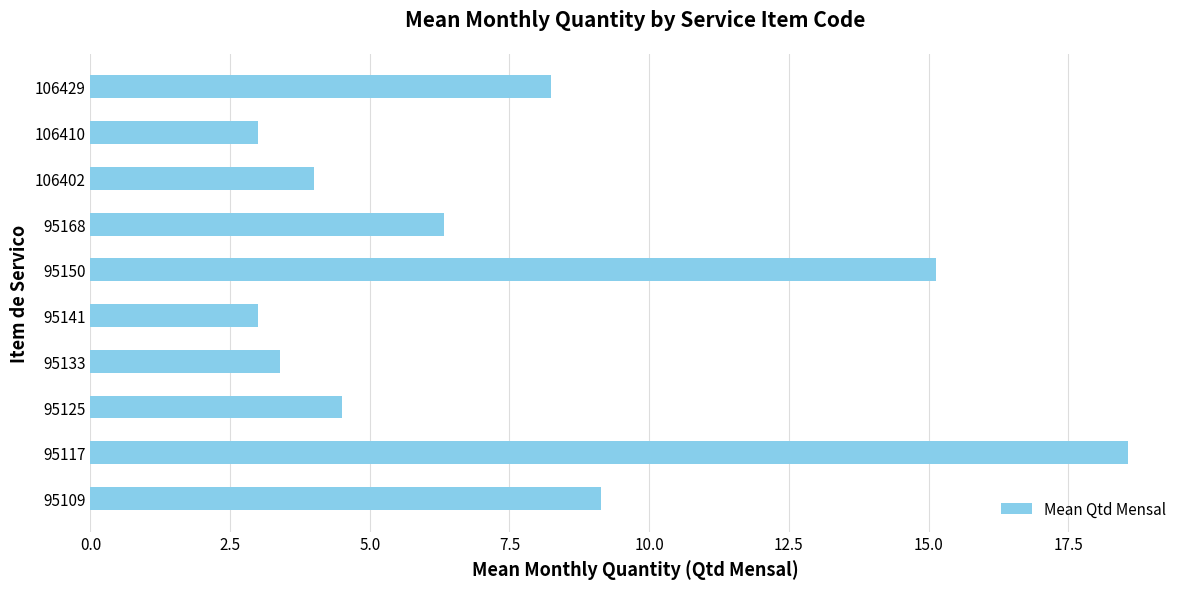

Is it true that the value at 95150 is 23.1?

False